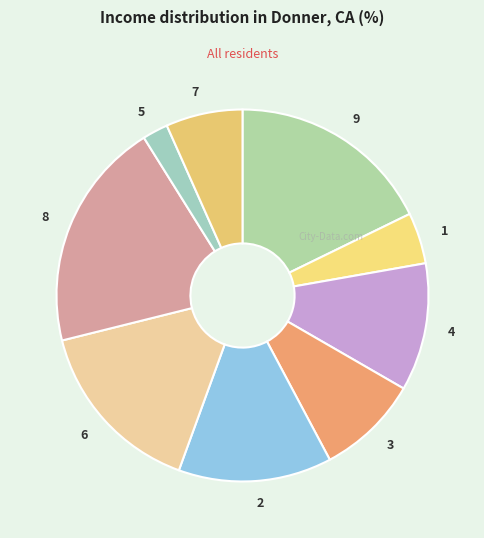

Which slice is the largest?

8